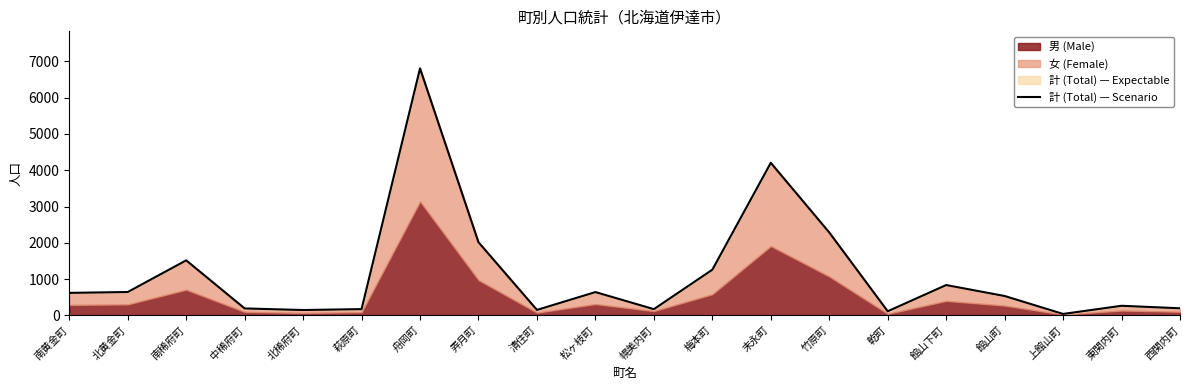

Reading right to left, list all the values displayed in this chart.

西関内町=193	東関内町=262	上館山町=37	館山町=532	館山下町=834	乾町=111	竹原町=2285	末永町=4205	梅本町=1257	幌美内町=169	松ヶ枝町=640	清住町=148	弄月町=2015	舟岡町=6810	萩原町=170	北稀府町=145	中稀府町=189	南稀府町=1515	北黄金町=642	南黄金町=618